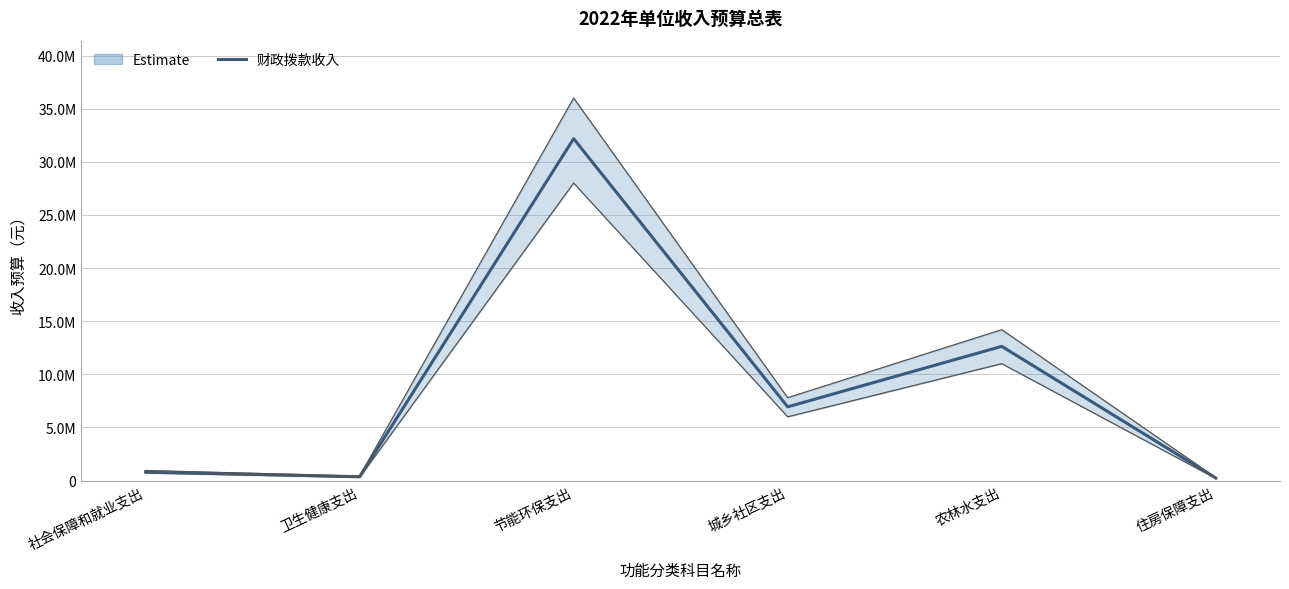

Approximately how many times larger is the value at 节能环保支出 compared to 卫生健康支出?

89.7